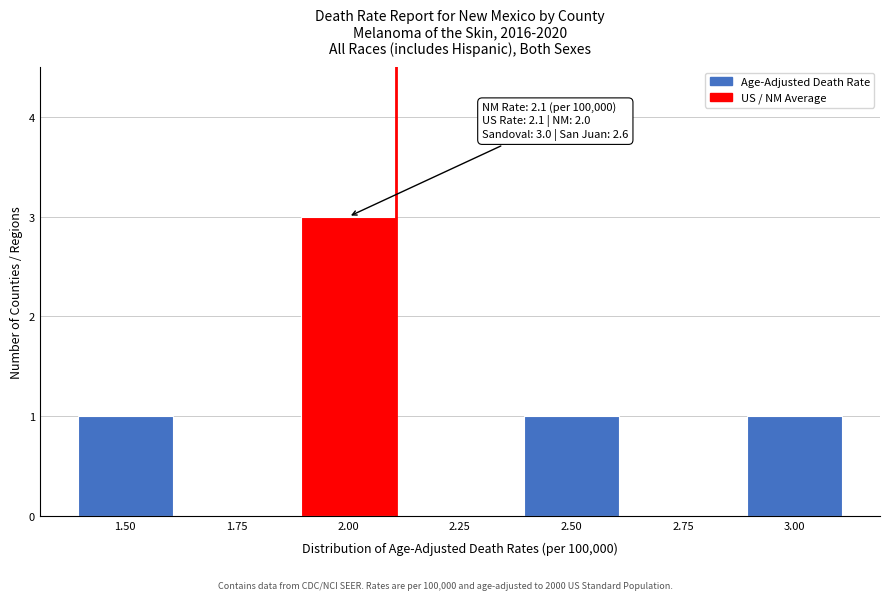

Reading right to left, extract all data points from this chart.

3.00=1	2.75=0	2.50=1	2.25=0	2.00=3	1.75=0	1.50=1